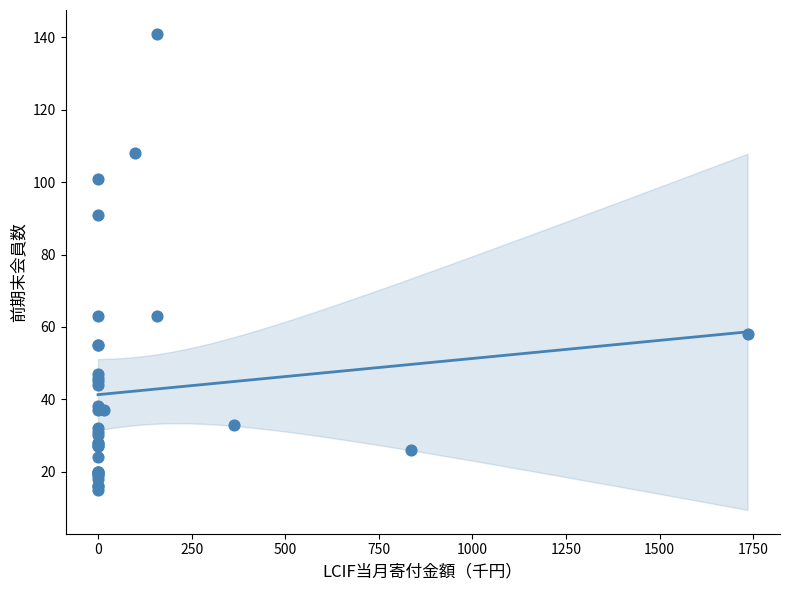

What Y value in the scatter plot is closest to 78?

91